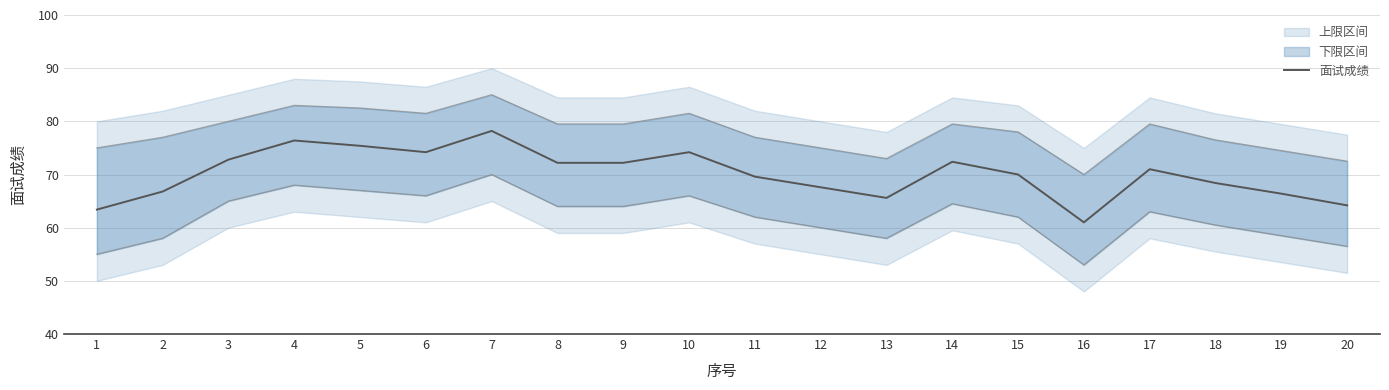

What is the sum of the values at 2 and 20?

131.0